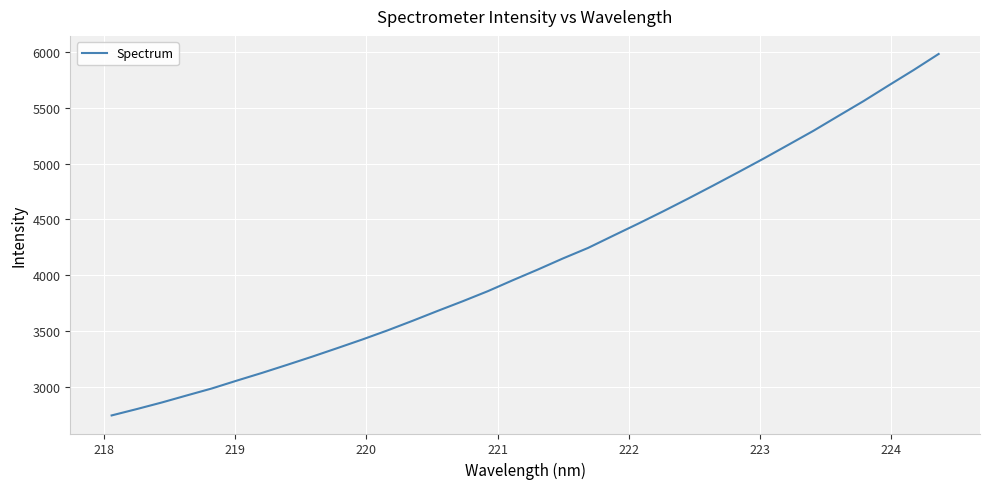

What is the difference between the maximum and minimum values?

3234.4